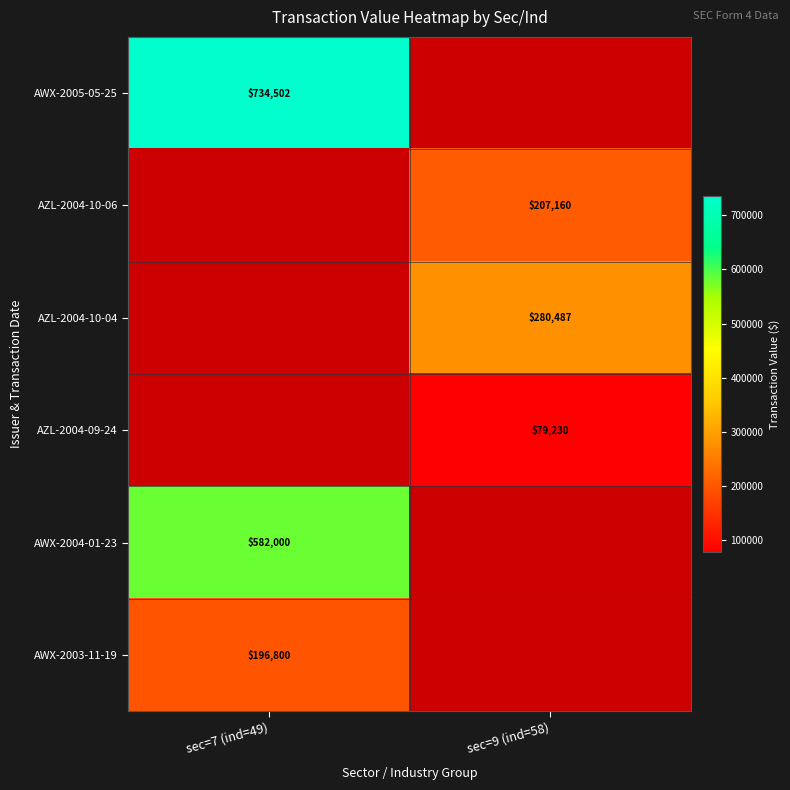

The value of AZL-2004-10-06 at sec=9 (ind=58) is 207160. True or false?

True